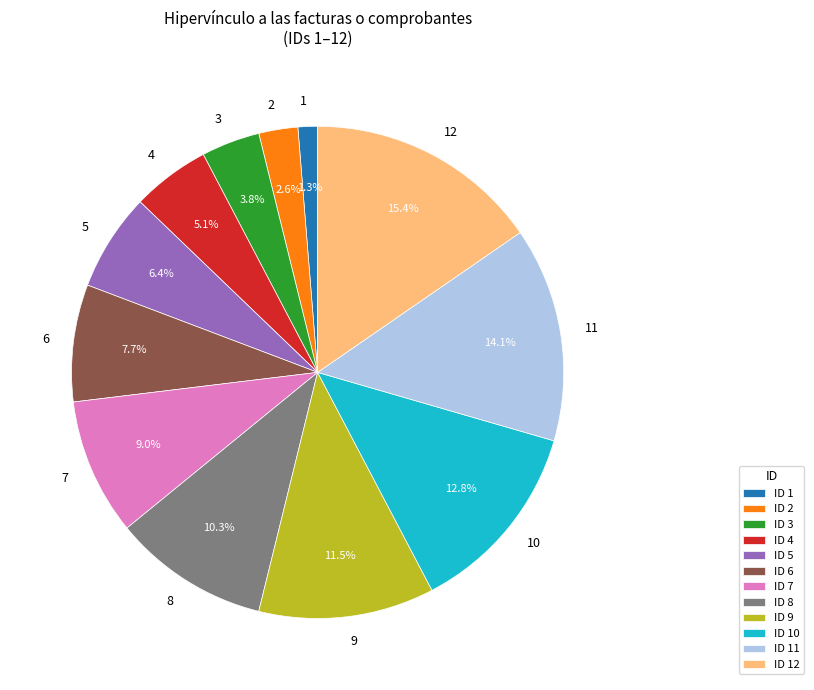

Does 9 account for over 50% of the chart?

No